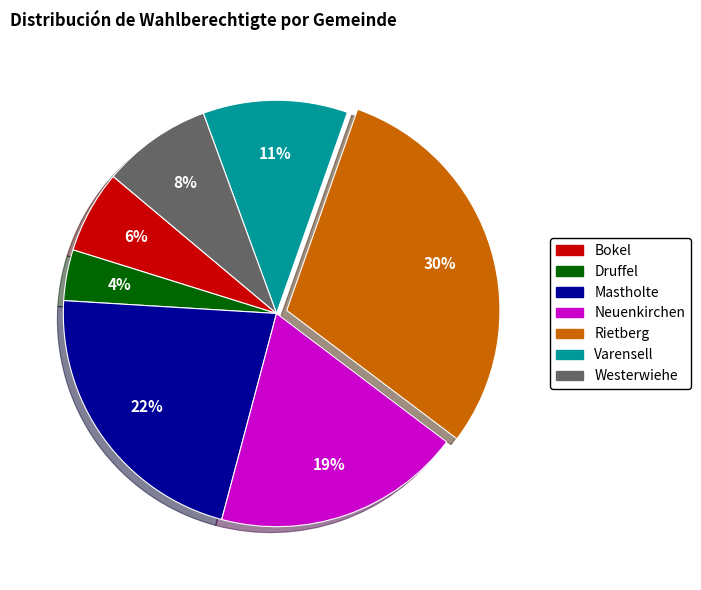

Combined, do Varensell and Mastholte account for over 50%?

No